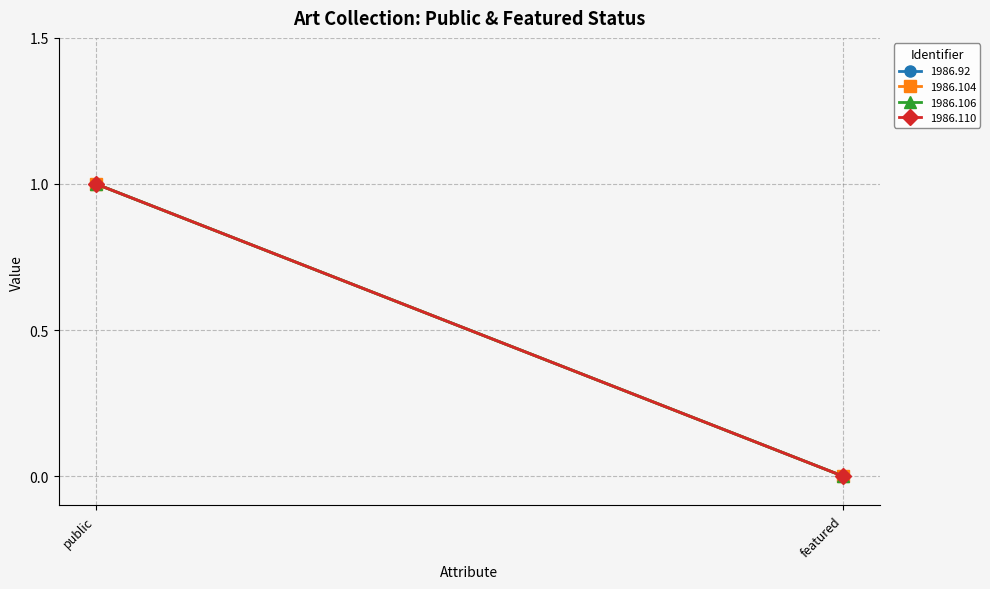

Reading left to right, what are all the values shown in this chart?

1986.92: 1	0
1986.104: 1	0
1986.106: 1	0
1986.110: 1	0